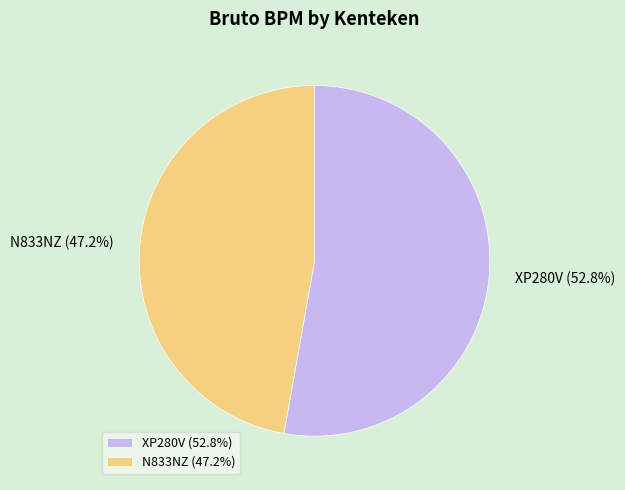

Rank the categories by value from lowest to highest.

N833NZ, XP280V